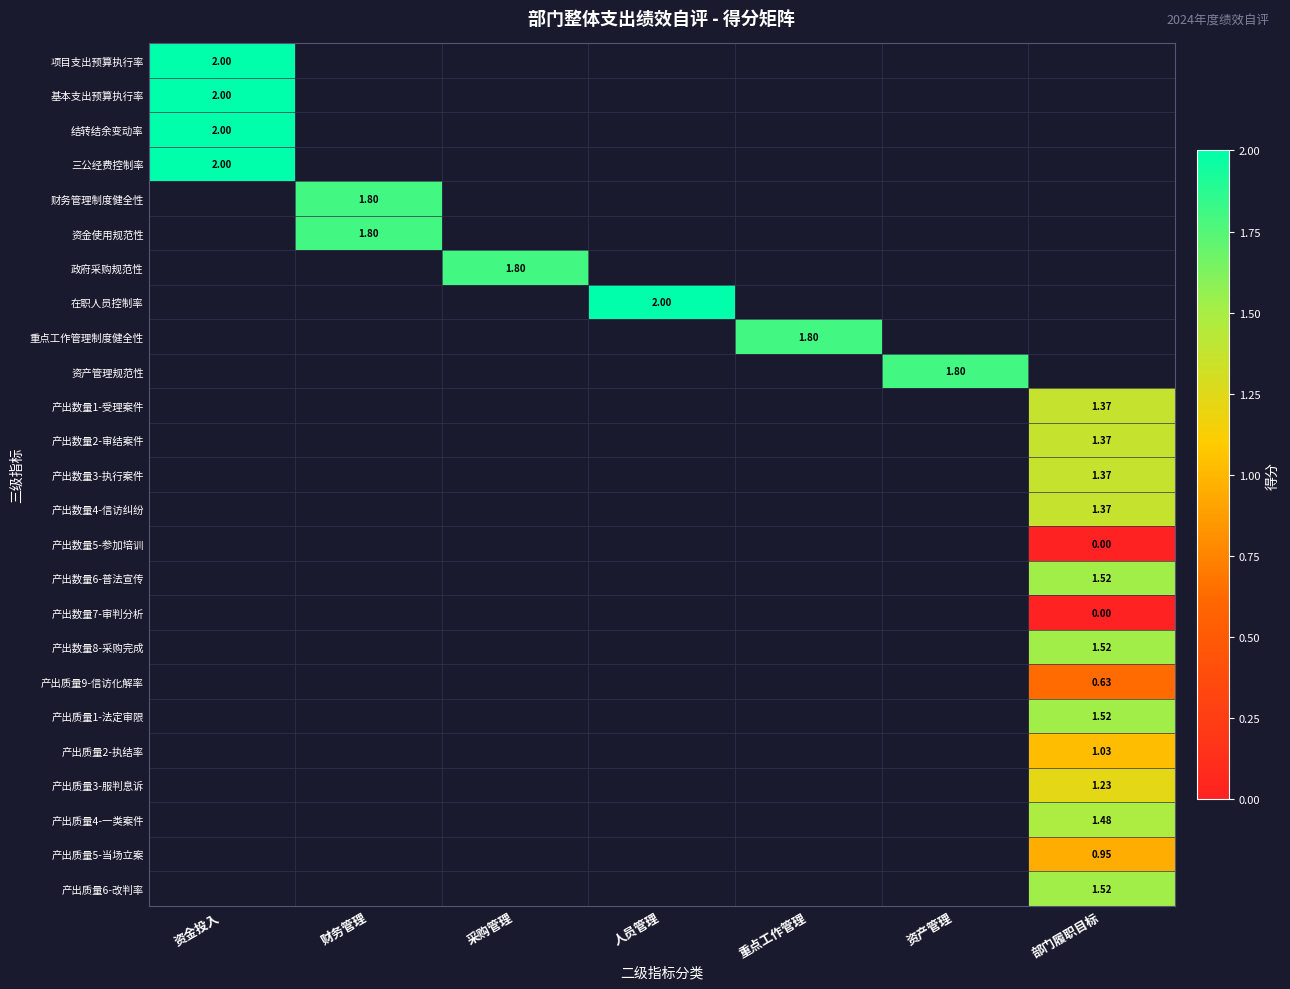

Which series has the largest range (max minus min)?

项目支出预算执行率